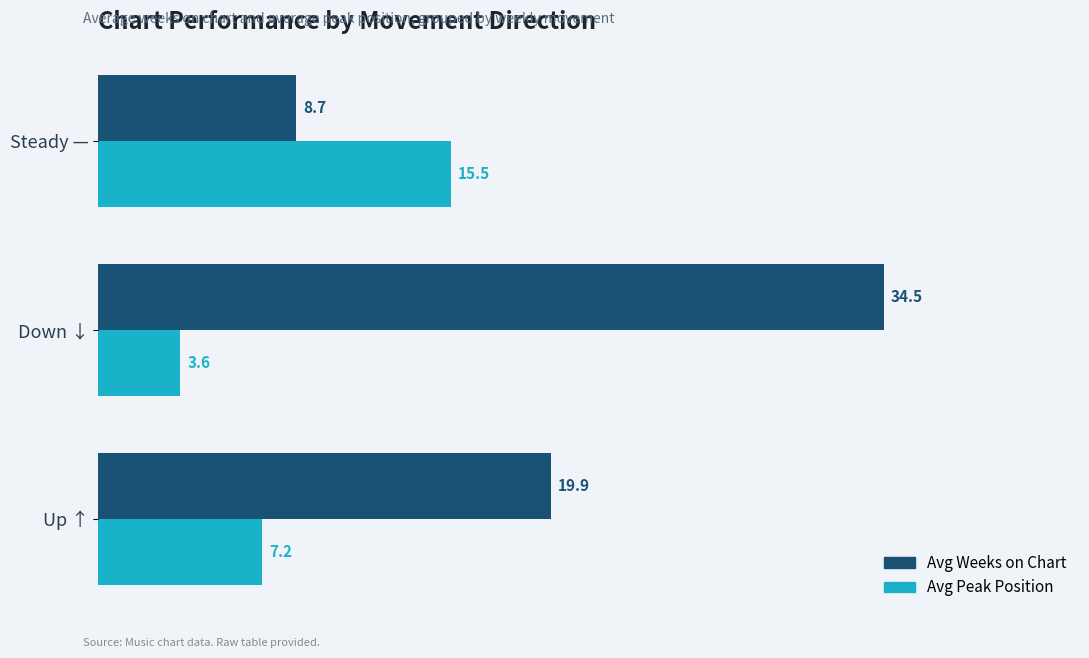

What is the maximum value shown in the chart?

34.5